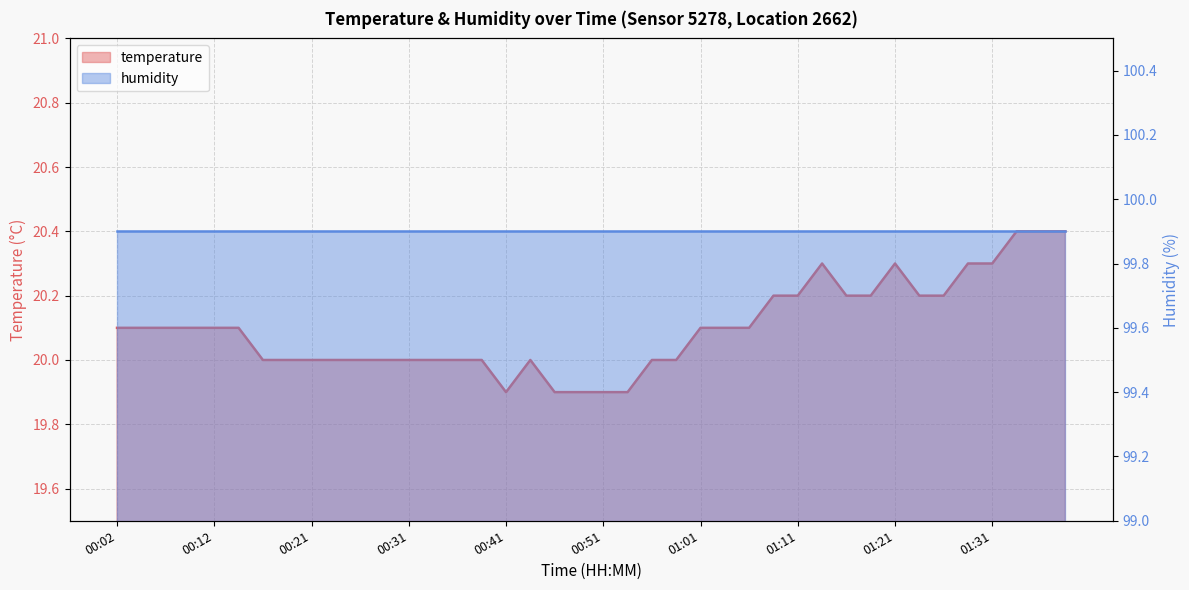

What position from the left is 01:36?

39